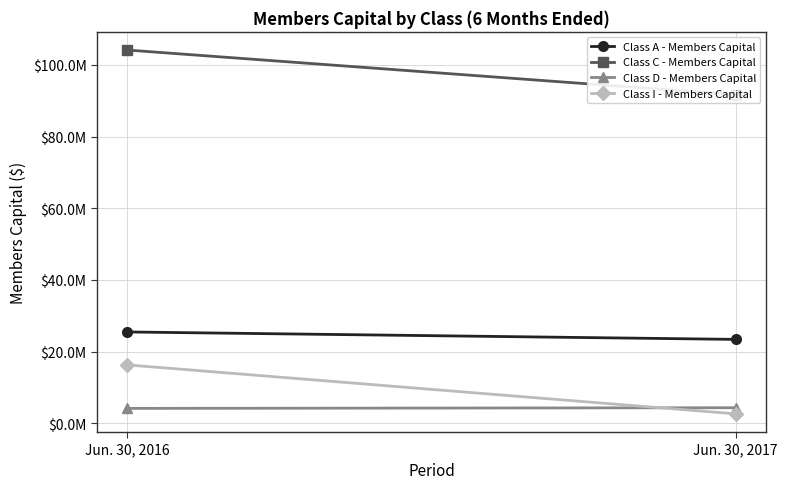

Between Jun. 30, 2017 and Jun. 30, 2016, which is larger?

Jun. 30, 2016